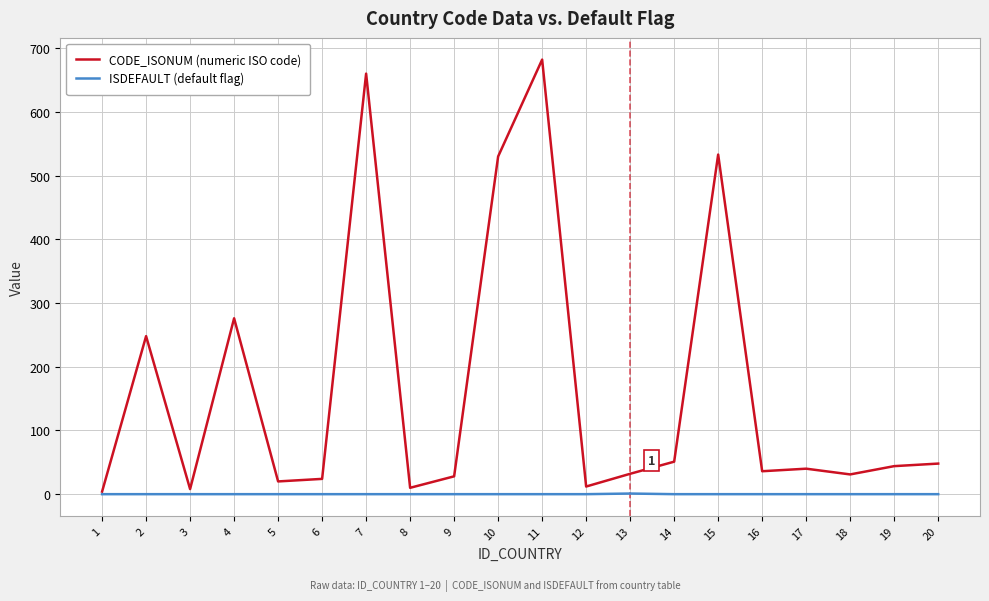

Rank the series by their average value, from highest to lowest.

CODE_ISONUM (numeric ISO code), ISDEFAULT (default flag)